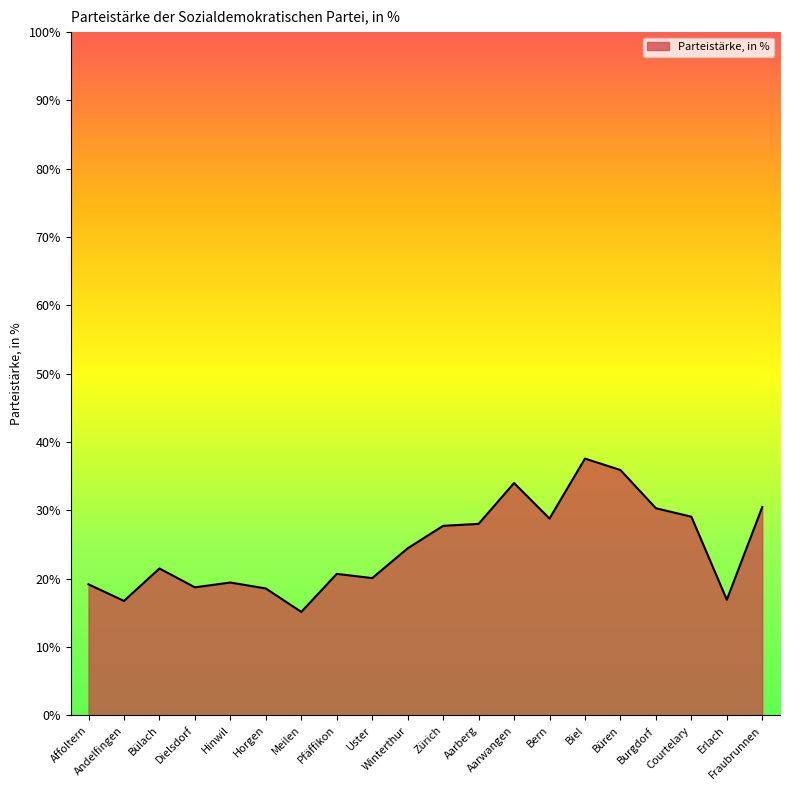

Count the number of data series in this chart.

1